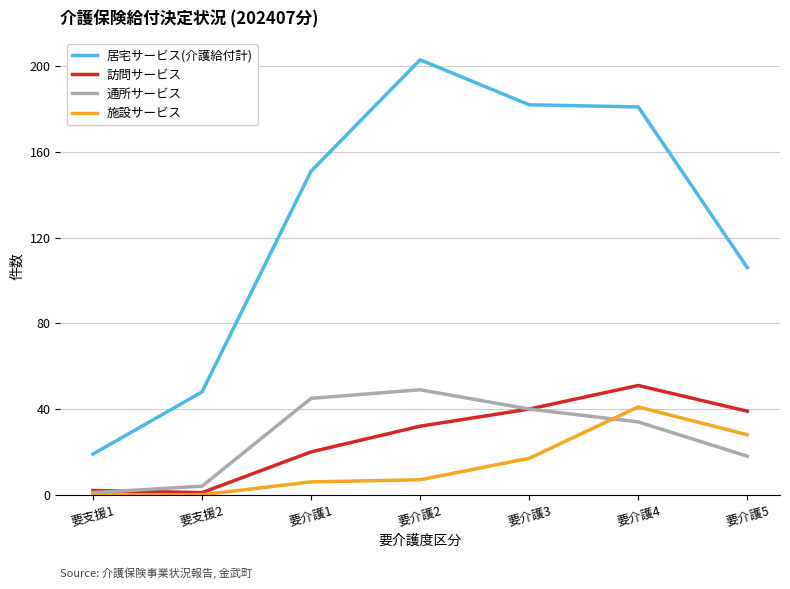

Which series has the widest spread of values?

居宅サービス(介護給付計)